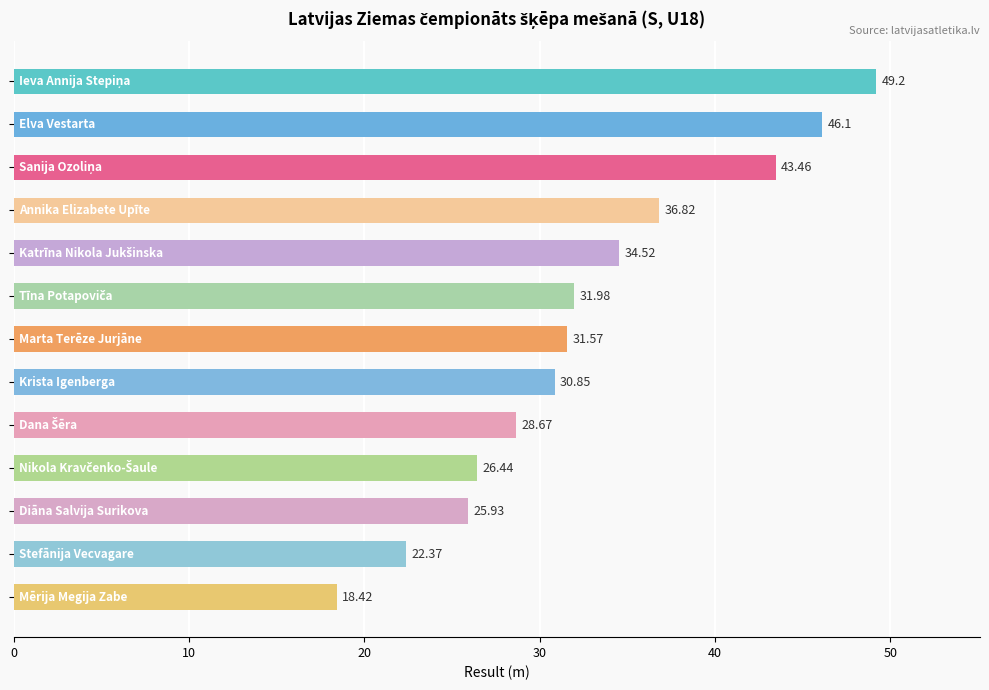

What is the sum of all values?

426.3